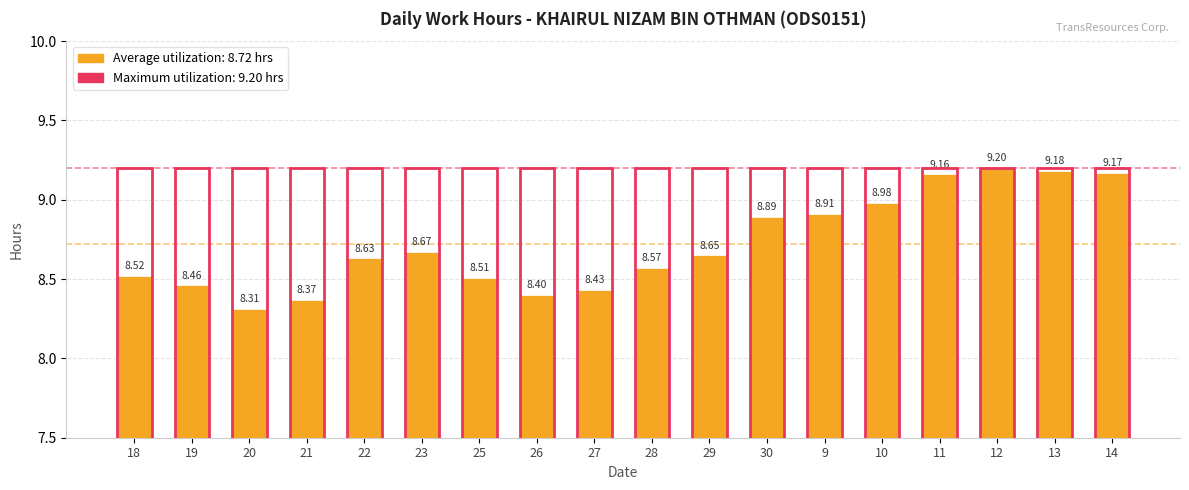

What is the label of the 6th bar from the left?

23